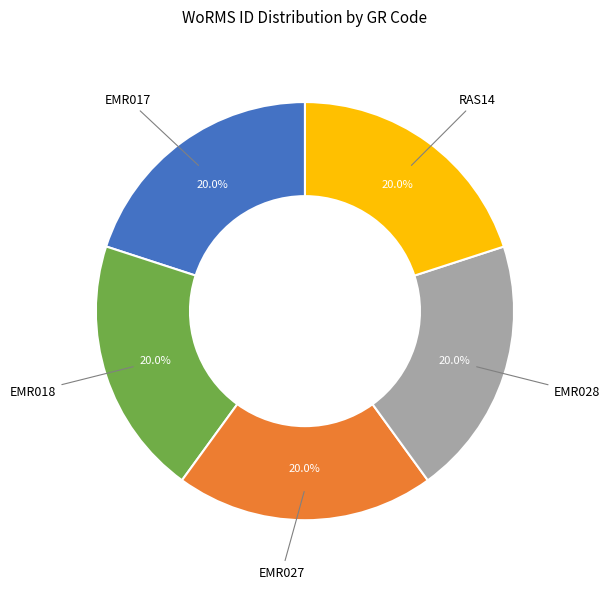

Does any single category account for the majority?

No